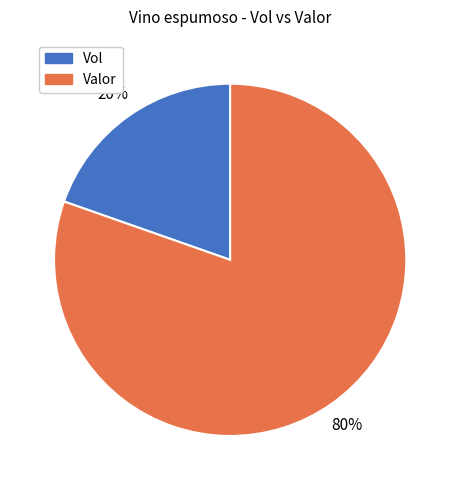

Is there any slice that represents more than half of the pie?

Yes